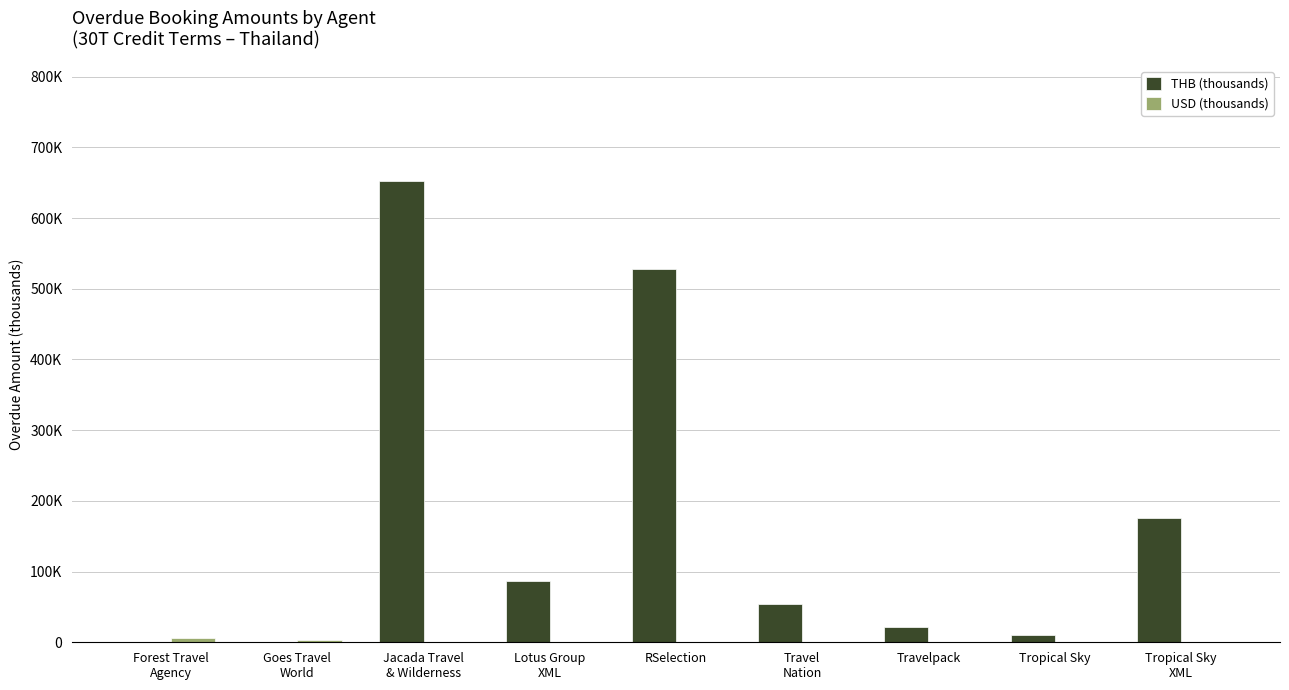

Reading right to left, list all the values displayed in this chart.

THB (thousands): 175.7	10.9	21.1	53.9	528.2	86.5	652.1	0.0	0.0
USD (thousands): 0.0	0.0	0.0	0.0	0.0	0.0	0.0	3.6	6.0